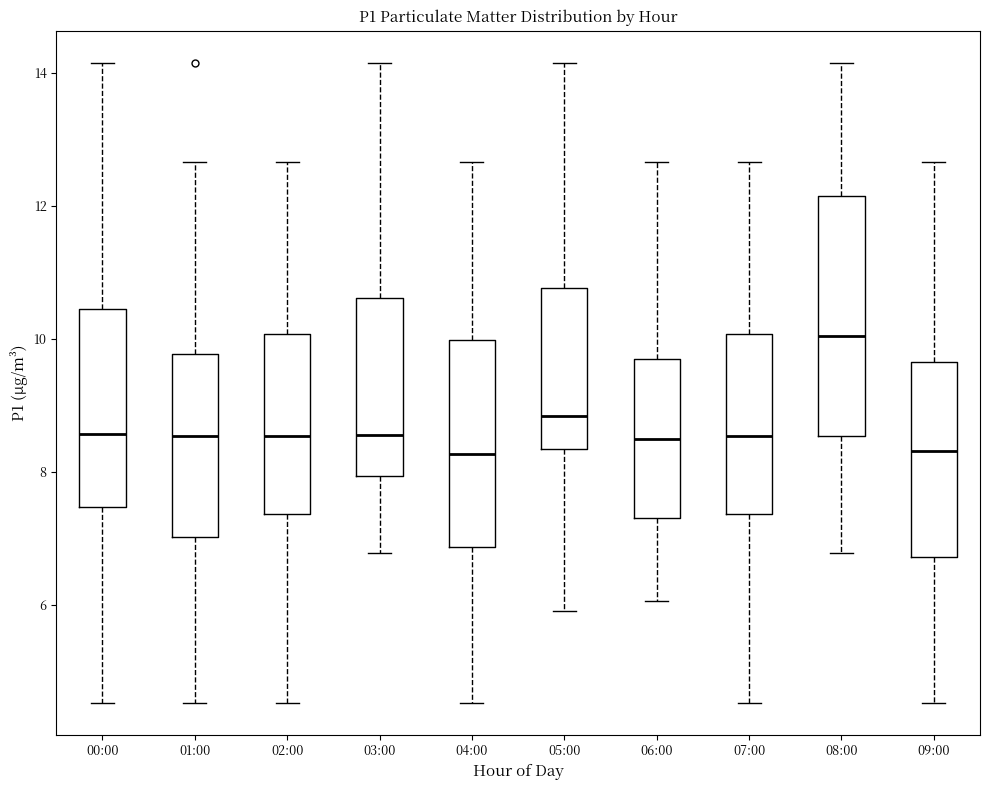

Reading left to right, read every box against the y-axis: the position of its median line, the range the box covers, and the ends of its whiskers. The values are not printed on the chart, so give them approximately, as read against the axis.

00:00: median 8.6, box 7.4 to 10.4, whiskers 4.6 to 14.2
01:00: median 8.6, box 7.0 to 9.8, whiskers 4.6 to 12.6
02:00: median 8.6, box 7.4 to 10.0, whiskers 4.6 to 12.6
03:00: median 8.6, box 8.0 to 10.6, whiskers 6.8 to 14.2
04:00: median 8.2, box 6.8 to 10.0, whiskers 4.6 to 12.6
05:00: median 8.8, box 8.4 to 10.8, whiskers 6.0 to 14.2
06:00: median 8.4, box 7.4 to 9.6, whiskers 6.0 to 12.6
07:00: median 8.6, box 7.4 to 10.0, whiskers 4.6 to 12.6
08:00: median 10.0, box 8.6 to 12.2, whiskers 6.8 to 14.2
09:00: median 8.4, box 6.8 to 9.6, whiskers 4.6 to 12.6